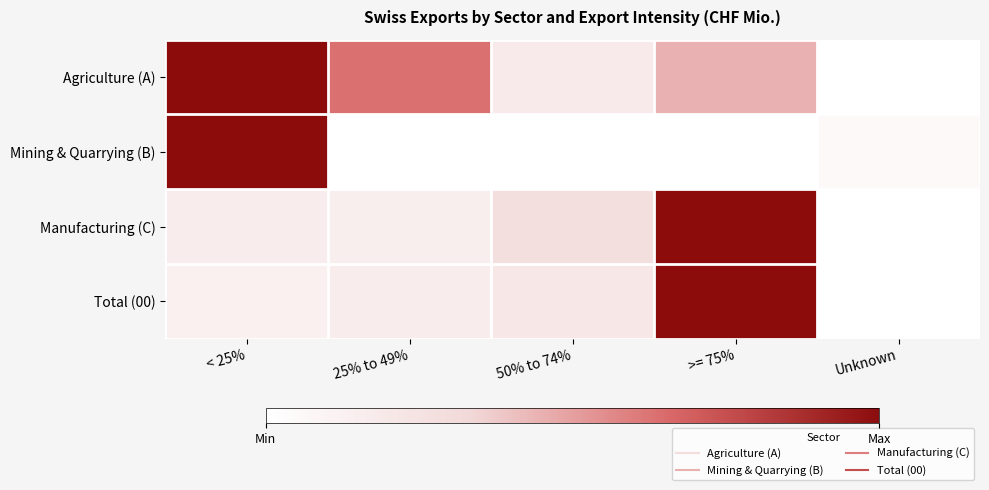

Reading left to right, extract all data points from this chart.

Agriculture (A): < 25%=1.0	25% to 49%=0.6	50% to 74%=0.2	>= 75%=0.4	Unknown=0.0
Mining & Quarrying (B): < 25%=1.0	25% to 49%=0.0	50% to 74%=0.0	>= 75%=0.0	Unknown=0.0
Manufacturing (C): < 25%=0.2	25% to 49%=0.1	50% to 74%=0.3	>= 75%=1.0	Unknown=0.0
Total (00): < 25%=0.1	25% to 49%=0.2	50% to 74%=0.2	>= 75%=1.0	Unknown=0.0